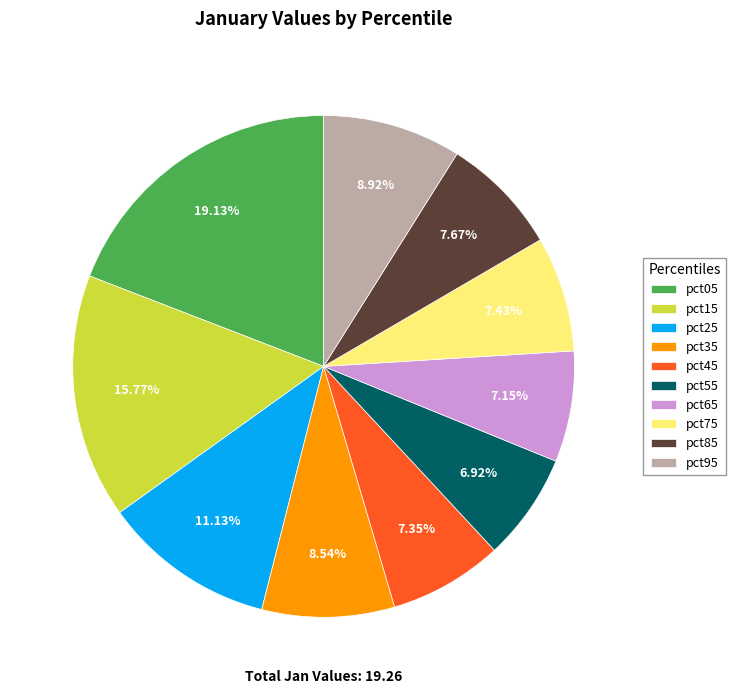

Is there a majority slice in this chart?

No